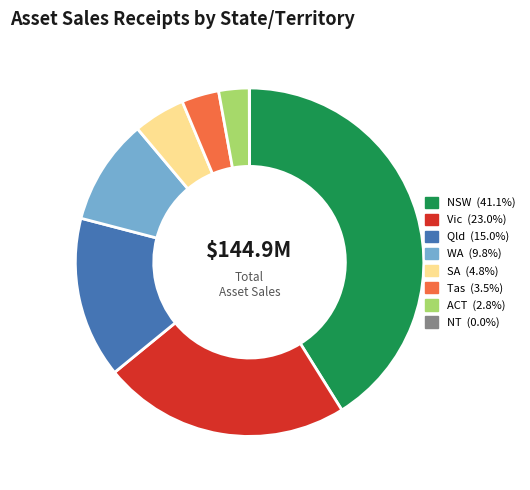

Is the sum of WA and NSW greater than half?

Yes